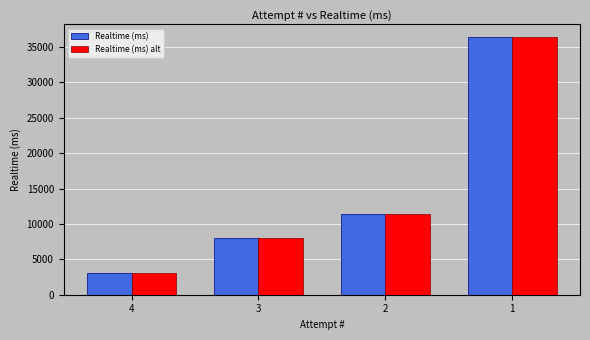

What is the difference between the maximum and second lowest values in the Realtime (ms) alt series?

28388